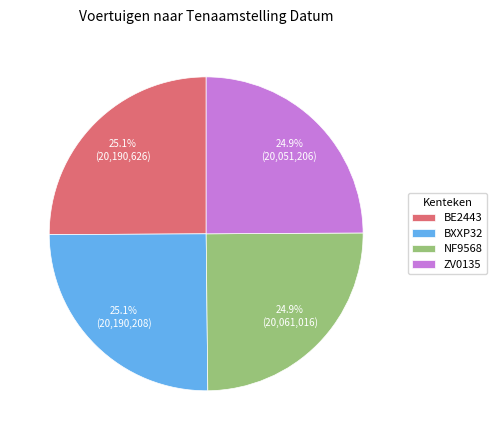

What is the total percentage of ZV0135 and NF9568?

49.8%